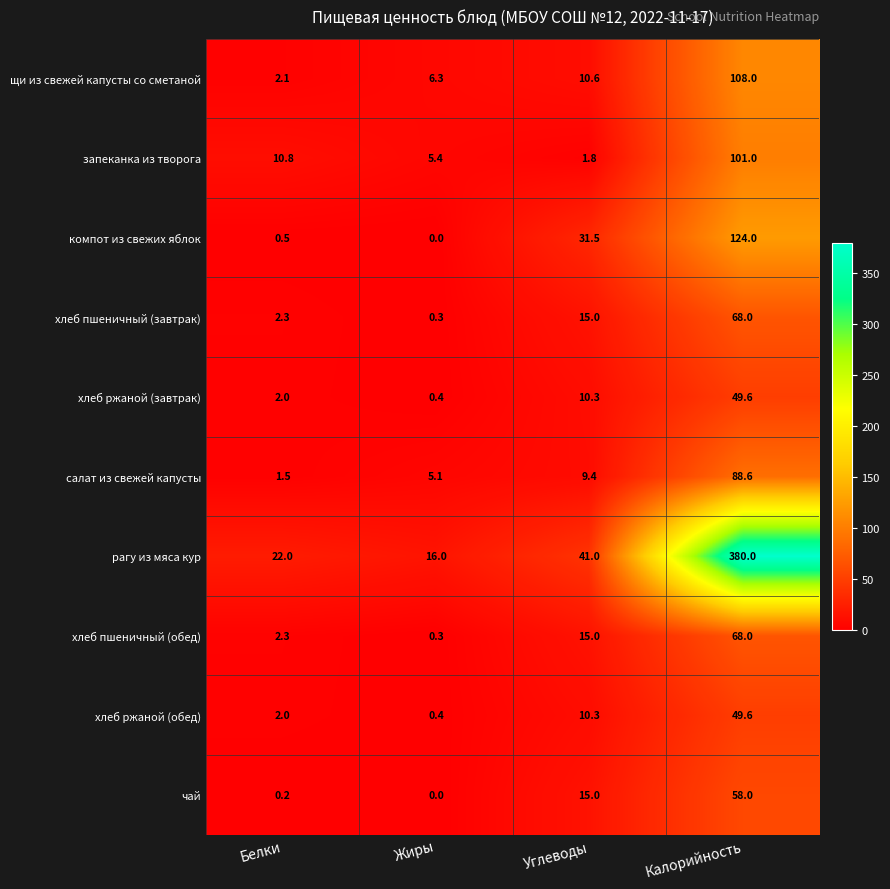

The хлеб ржаной (обед) series shows 18.1 at Калорийность. True or false?

False